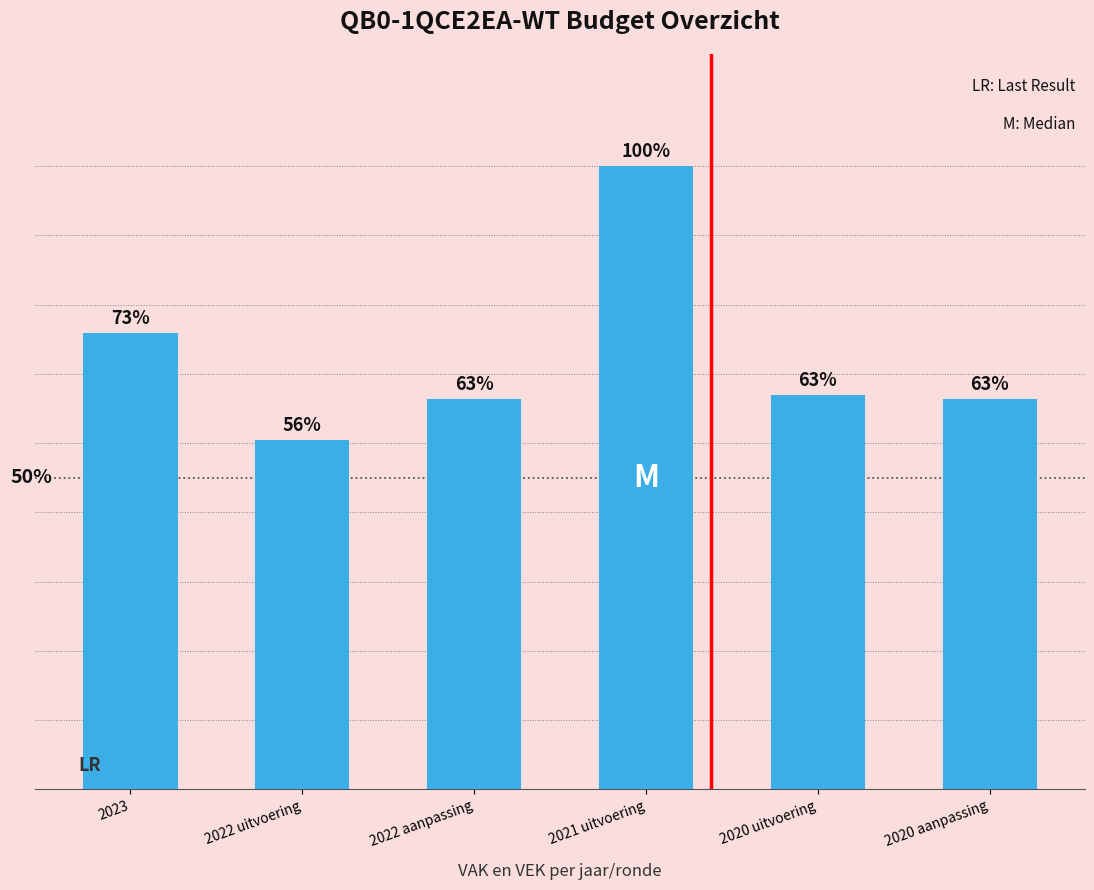

Is it true that the value at 2021 uitvoering is 912?

False